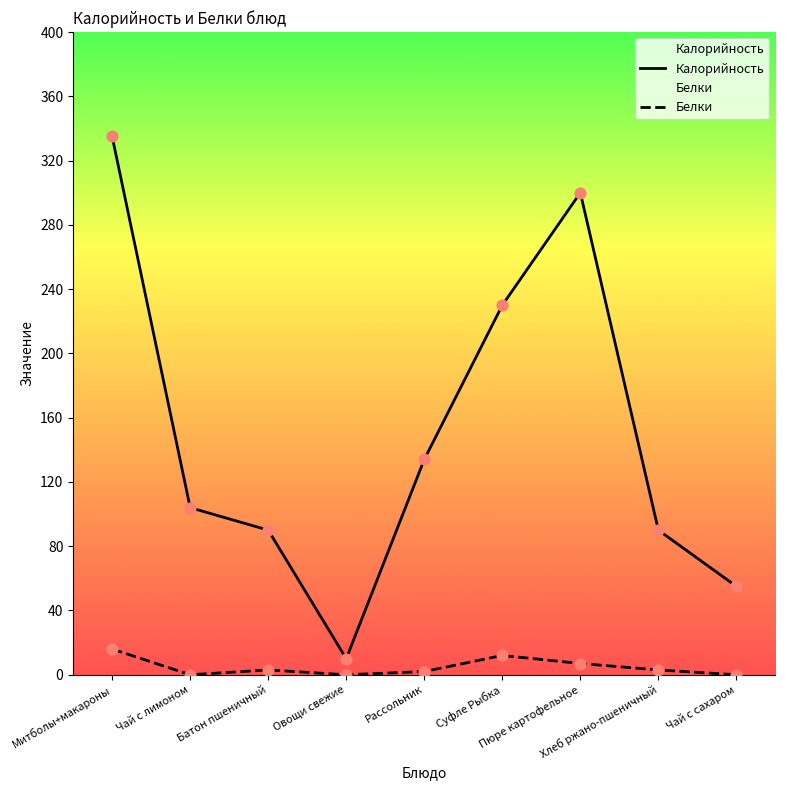

Which series reaches the minimum Y coordinate?

Белки